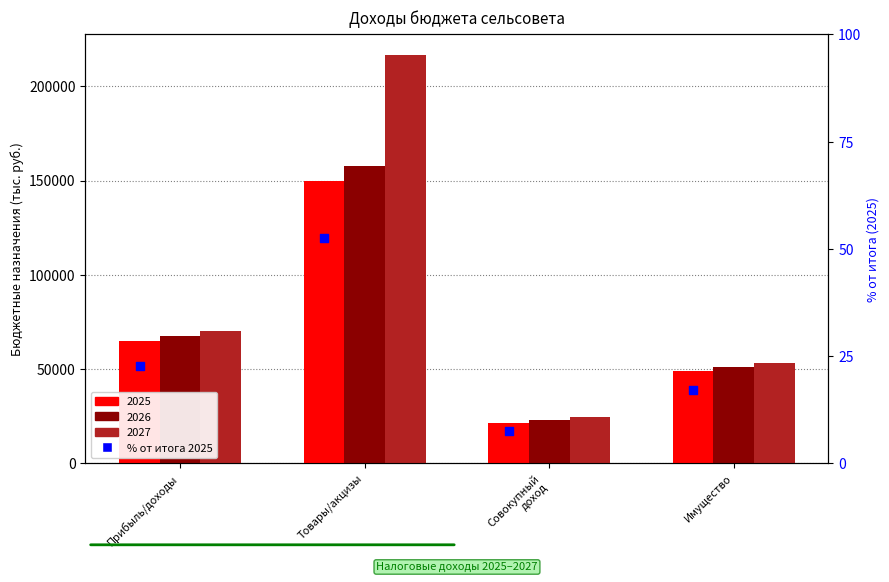

What is the change in value from Прибыль/доходы to Совокупный
доход?

-15.1